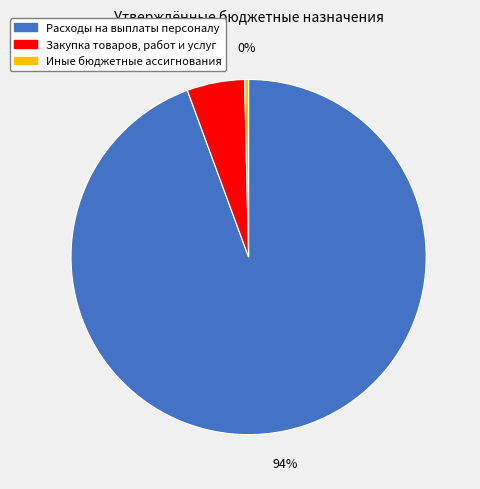

Which category accounts for the majority?

Расходы на выплаты персоналу